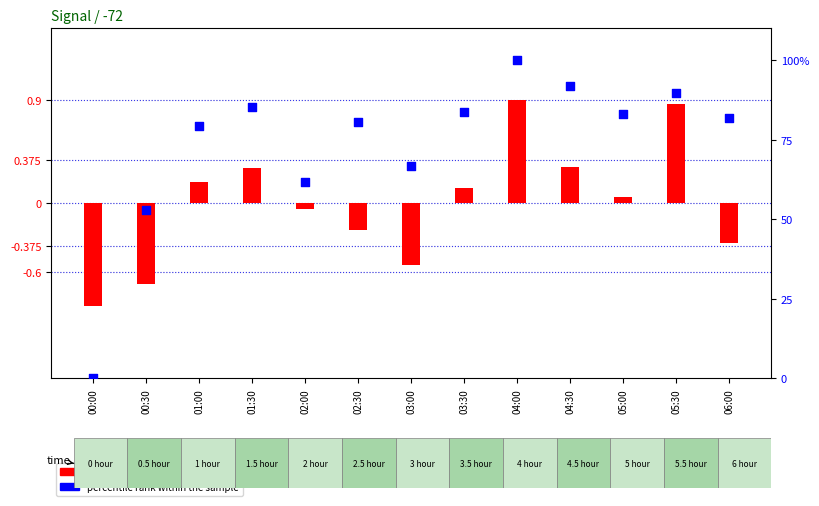

What is the total value across all series at 01:30?

86.2